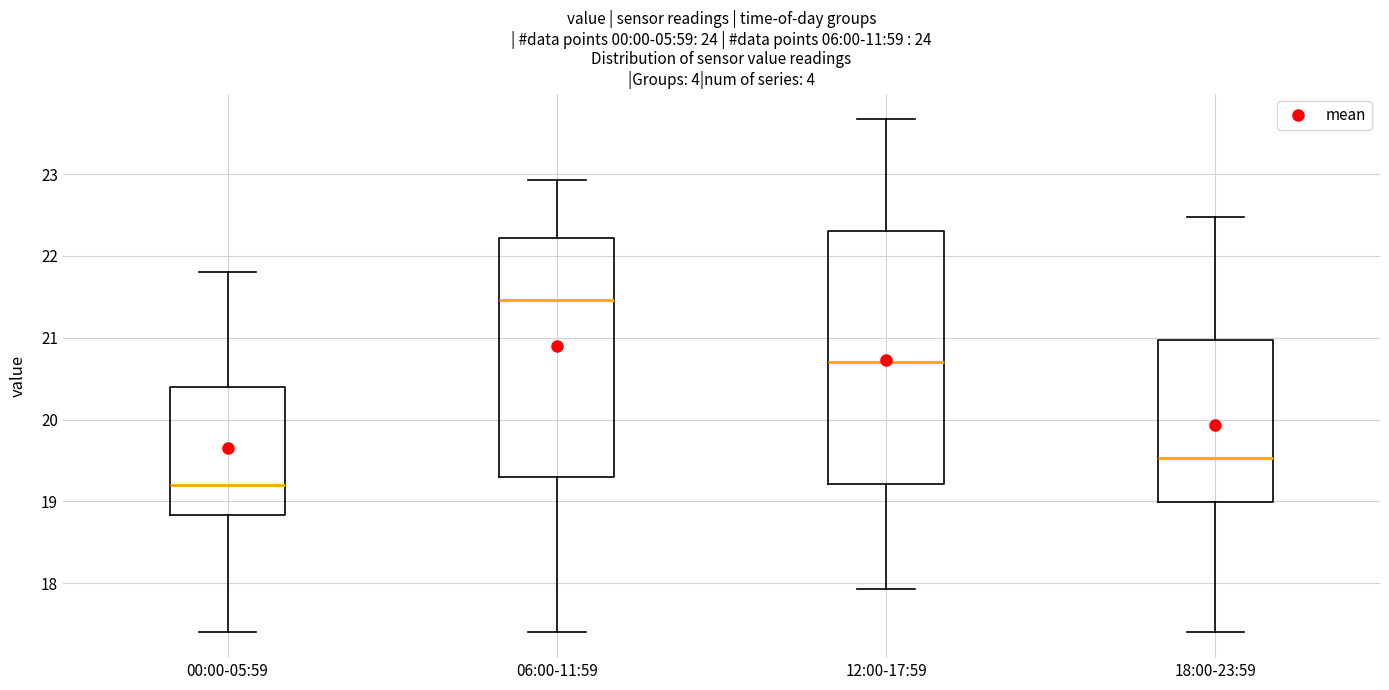

Which box's median line is the highest?

06:00-11:59